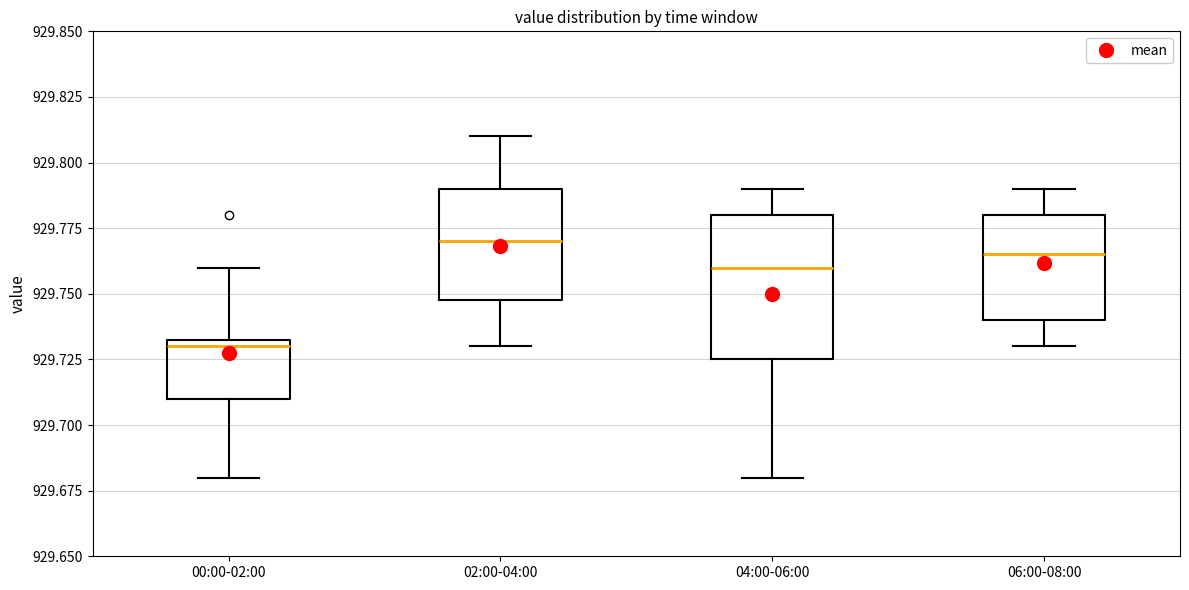

Comparing the boxes themselves (not the whiskers), which one is the tallest?

04:00-06:00